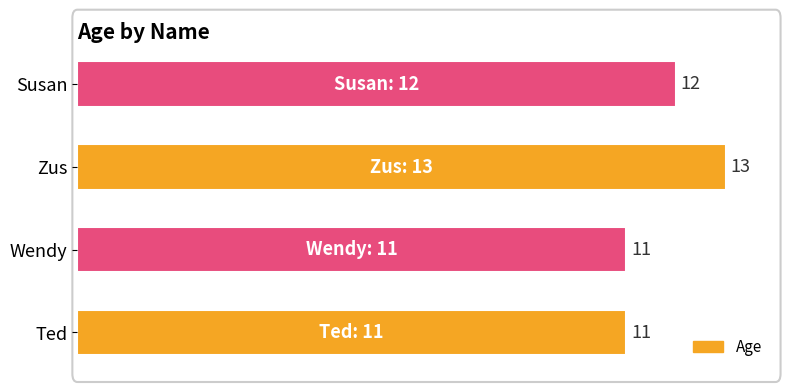

Read the value at Zus.

13